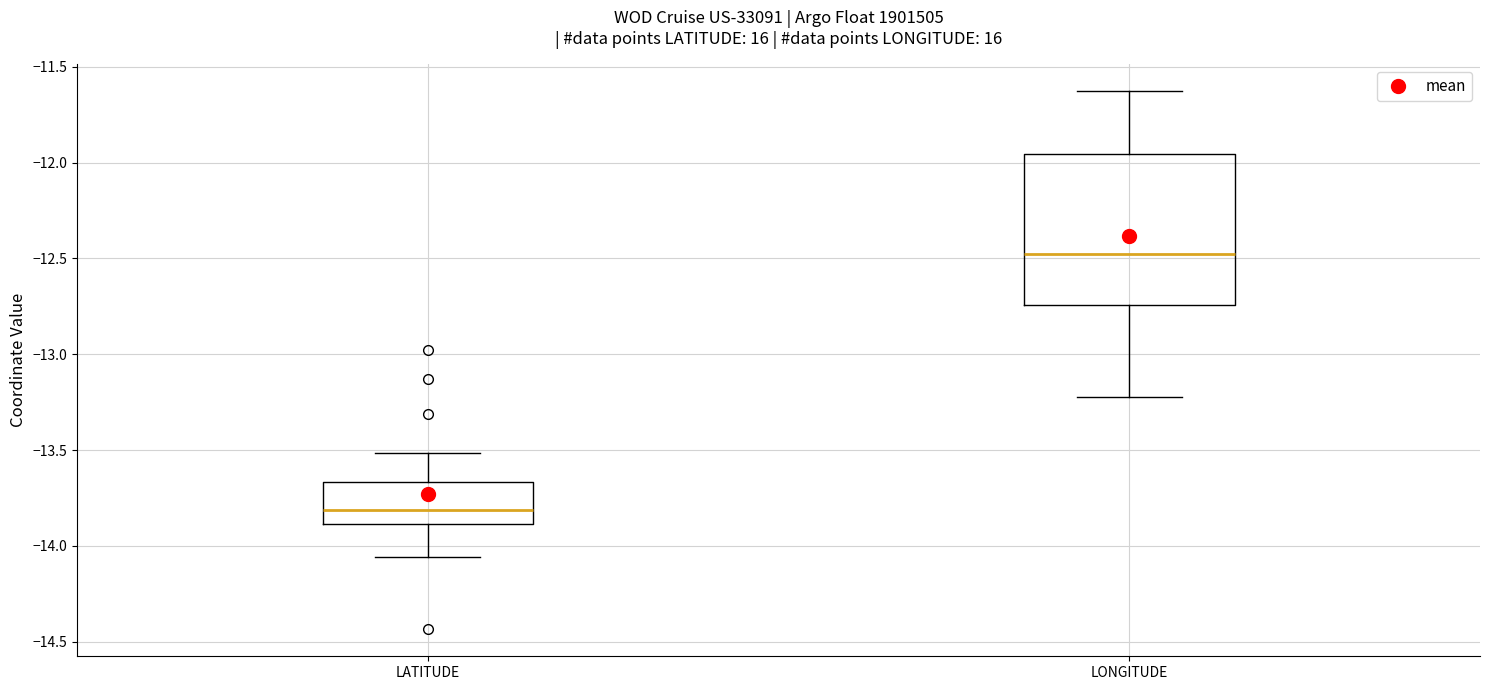

Reading left to right, read every box against the y-axis: the position of its median line, the range the box covers, and the ends of its whiskers. The values are not printed on the chart, so give them approximately, as read against the axis.

LATITUDE: median -13.80, box -13.90 to -13.65, whiskers -14.05 to -13.50
LONGITUDE: median -12.50, box -12.75 to -11.95, whiskers -13.20 to -11.65